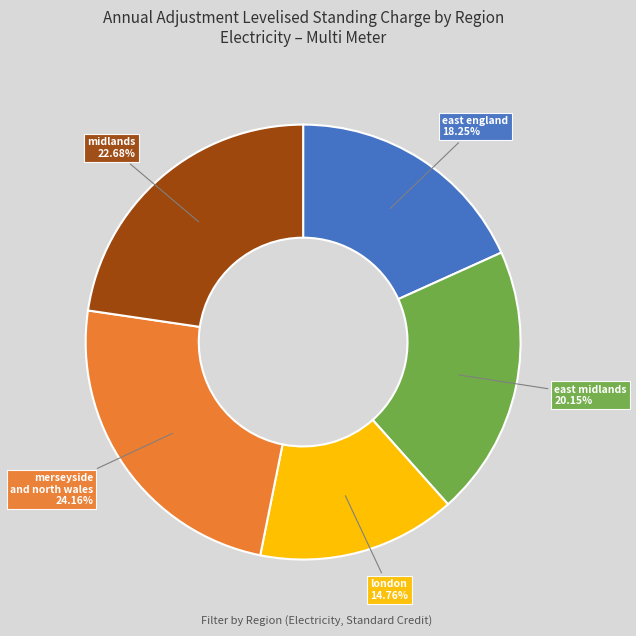

What is the ratio of the value at merseyside and north wales to the value at east midlands?

1.2